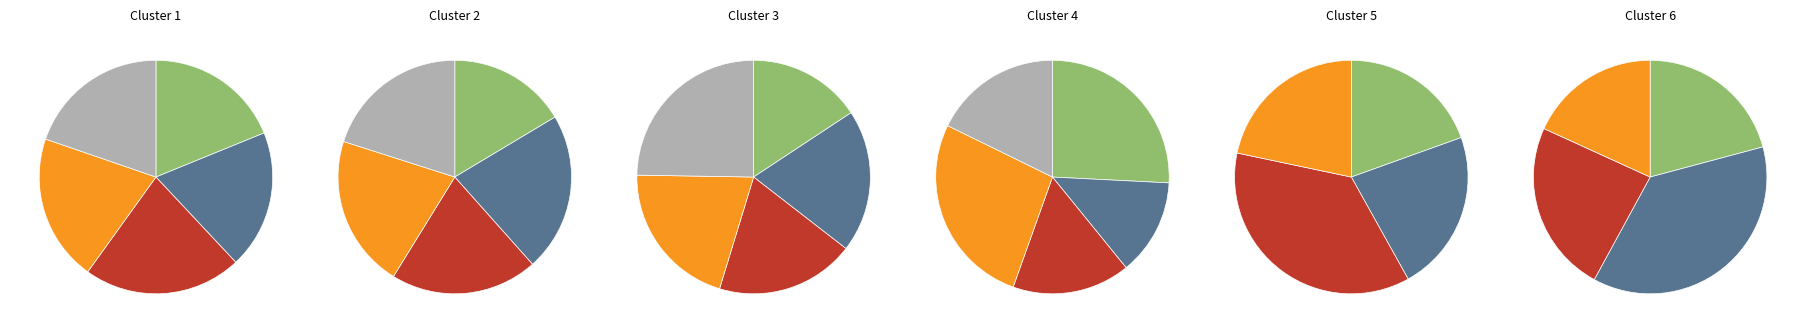

Count the number of slices in the pie.

28